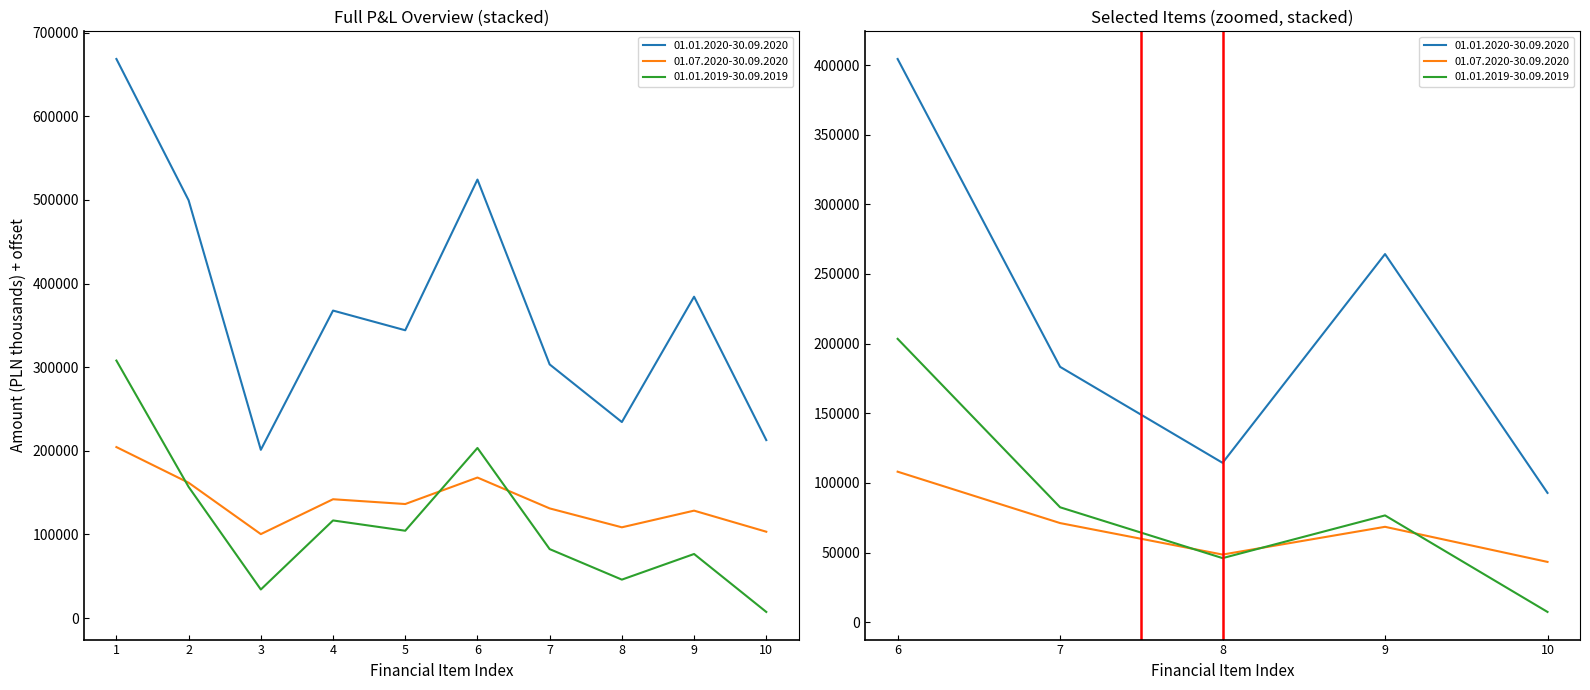

Read the 01.07.2020-30.09.2020 value at 3.

100467